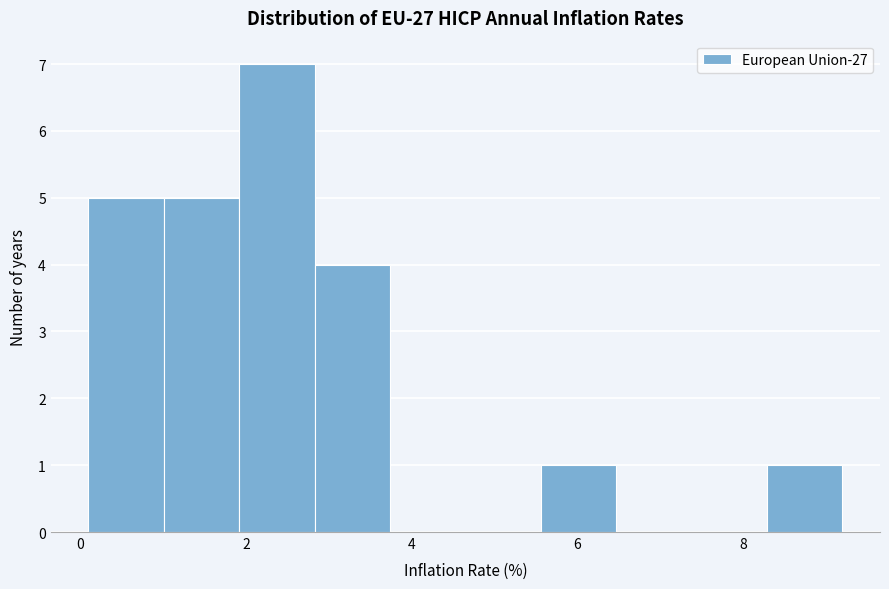

Reading left to right, list every bar in this chart as the range it spans on the x-axis followed by its height. Neither the bar edges nor the heights are printed on the chart, so give them approximately, as read against the axes.

0.2 to 1.0: 5
1.0 to 2.0: 5
2.0 to 2.8: 7
2.8 to 3.8: 4
3.8 to 4.6: 0
4.6 to 5.6: 0
5.6 to 6.4: 1
6.4 to 7.4: 0
7.4 to 8.2: 0
8.2 to 9.2: 1